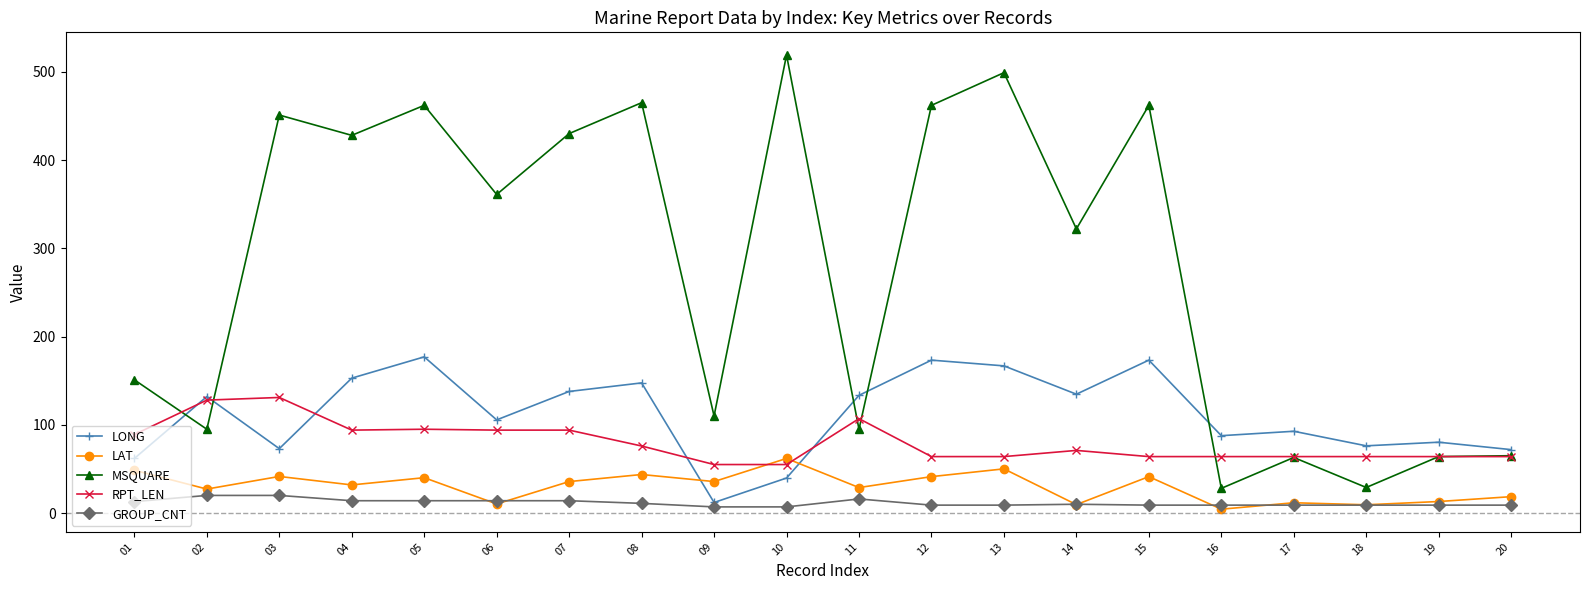

Where is MSQUARE nearest to the value 273?

14